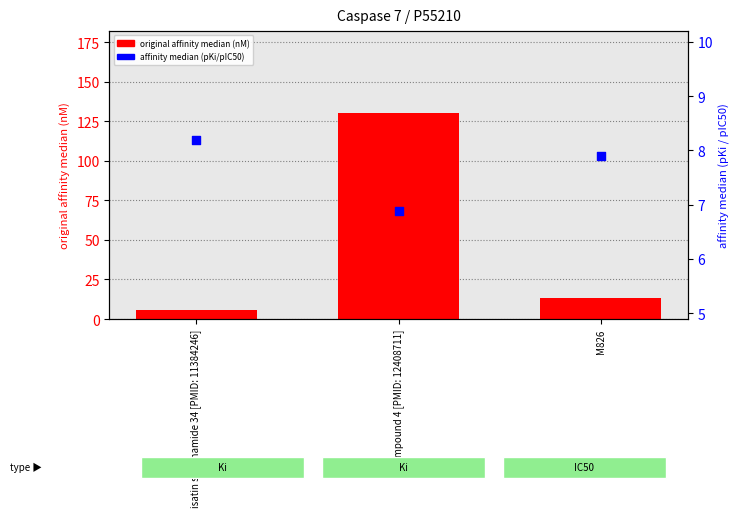

Which series reaches the maximum Y coordinate?

original affinity median (nM)